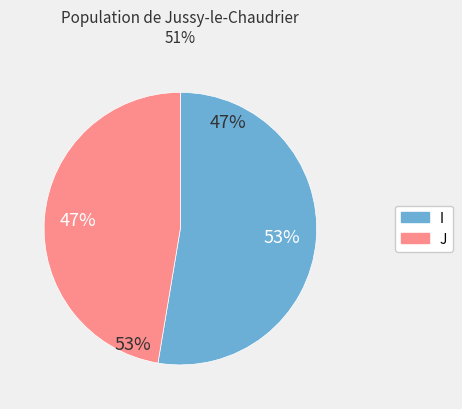

What percentage is NOT represented by I?

47.4%